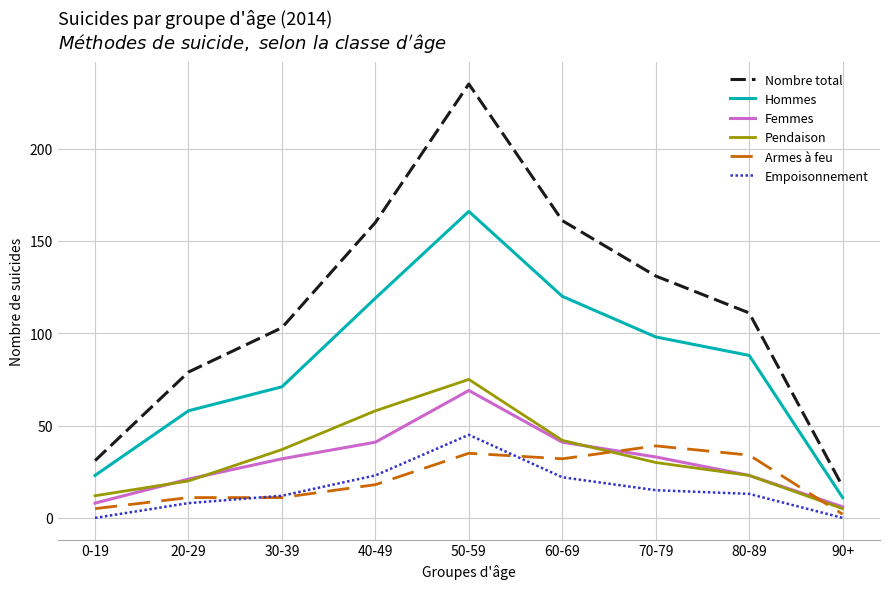

True or false: Armes à feu and Nombre total cross at least once.

False